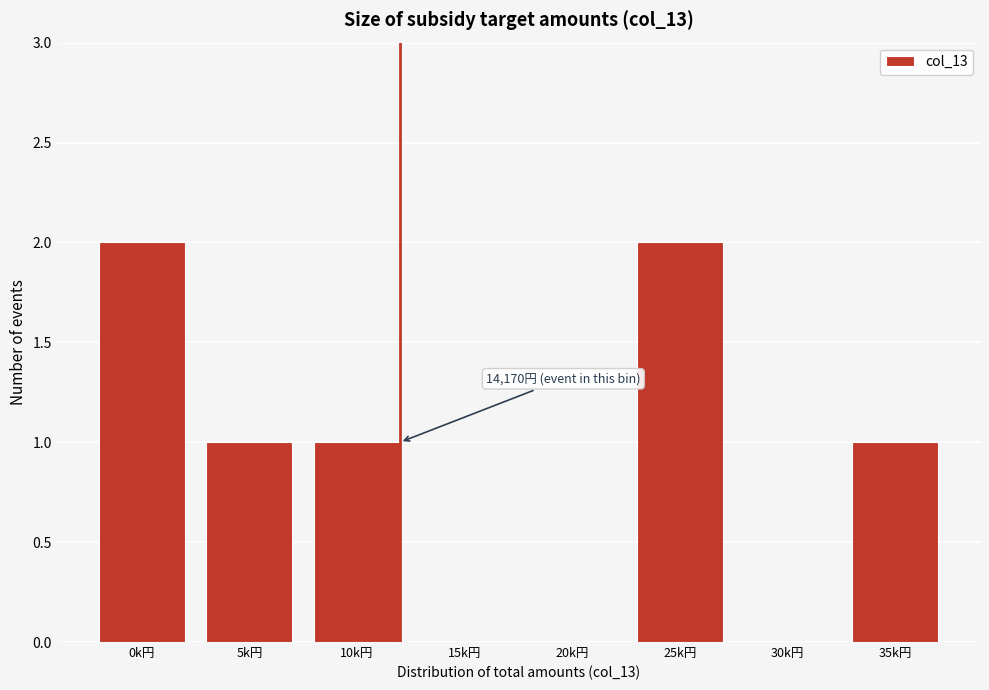

Reading right to left, transcribe all the data shown in this chart.

35k円=1	30k円=0	25k円=2	20k円=0	15k円=0	10k円=1	5k円=1	0k円=2